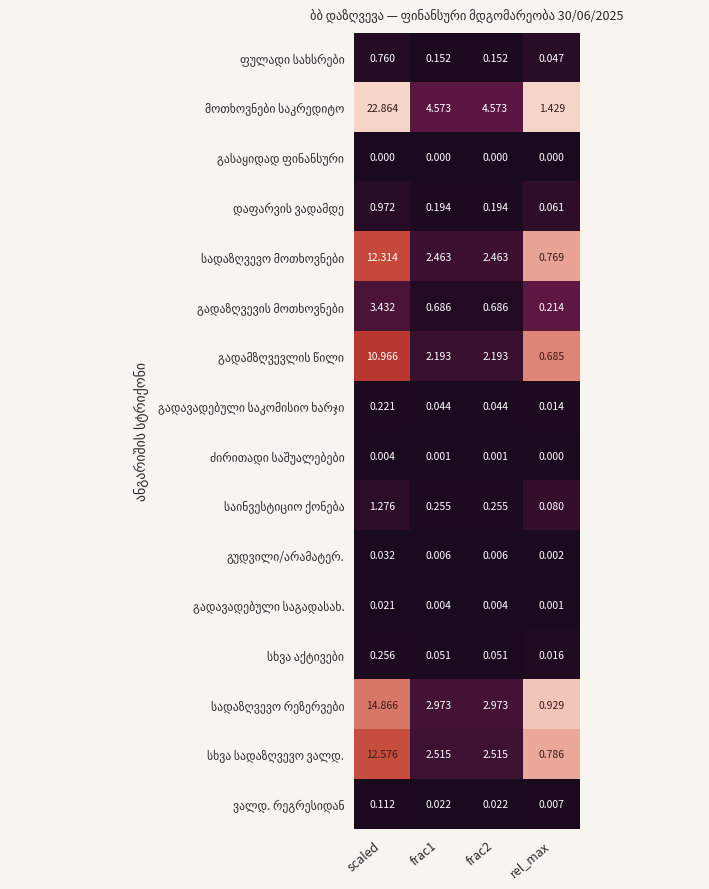

At which category is the sum across all series the highest?

scaled